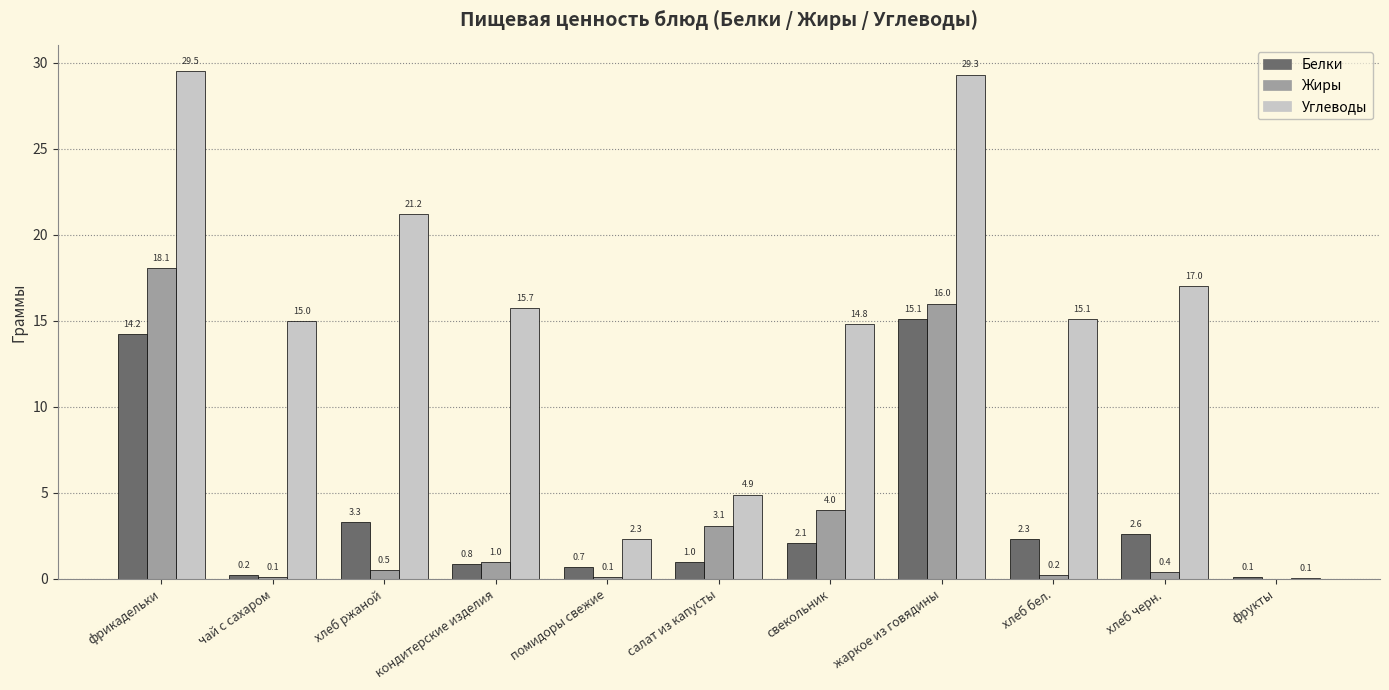

What is the sum of all Жиры values?

43.5